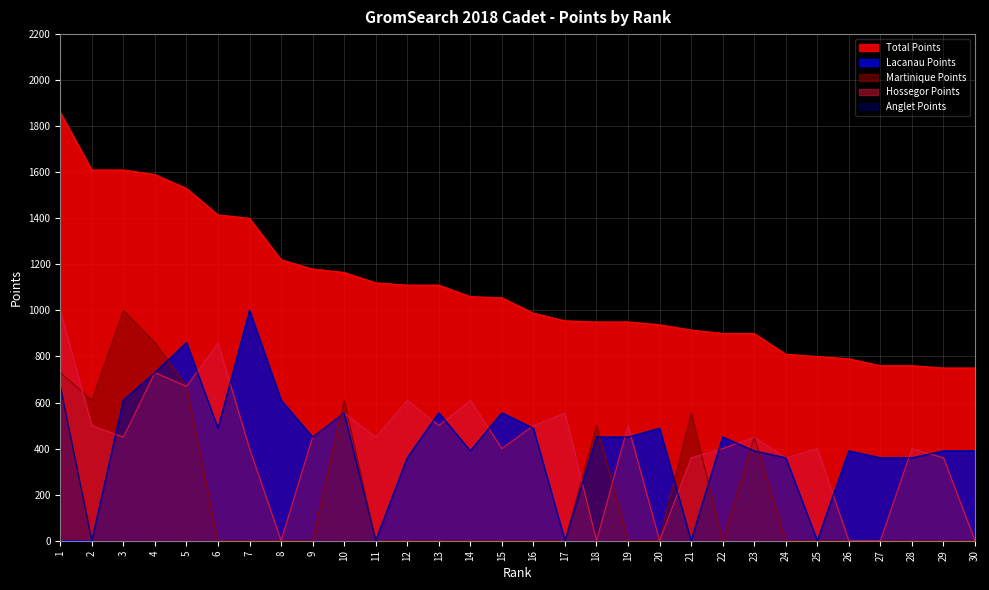

Does the chart display data point markers on the line(s)?

No